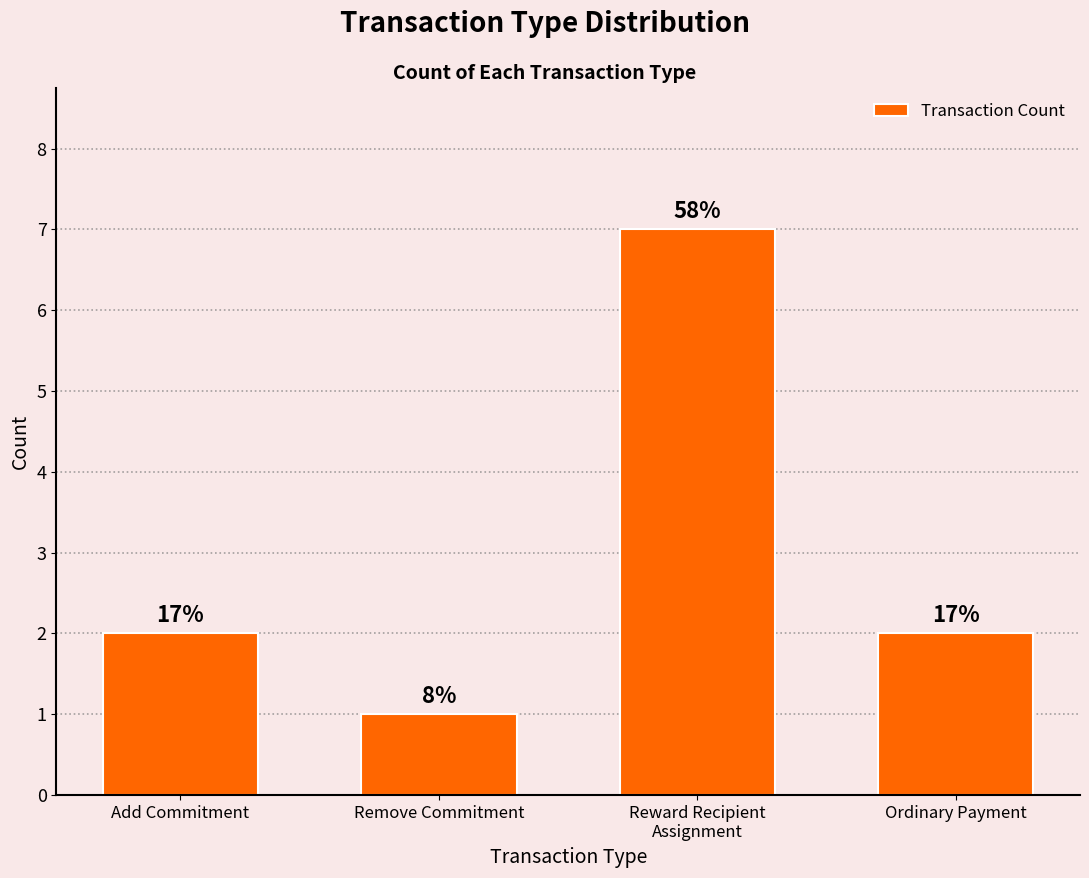

What is the average value?

3